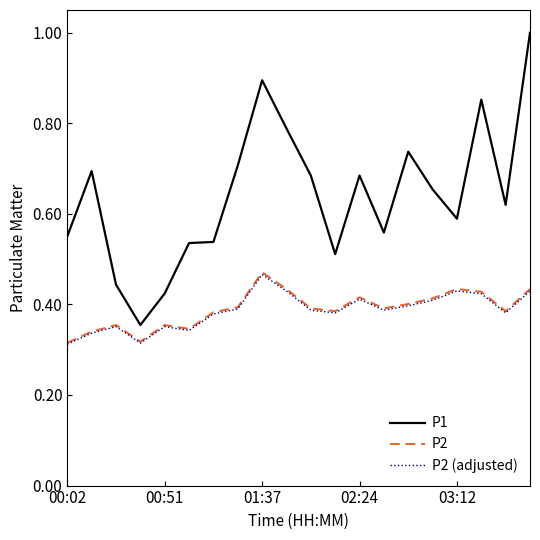

What is the maximum value shown in the chart?

1.0